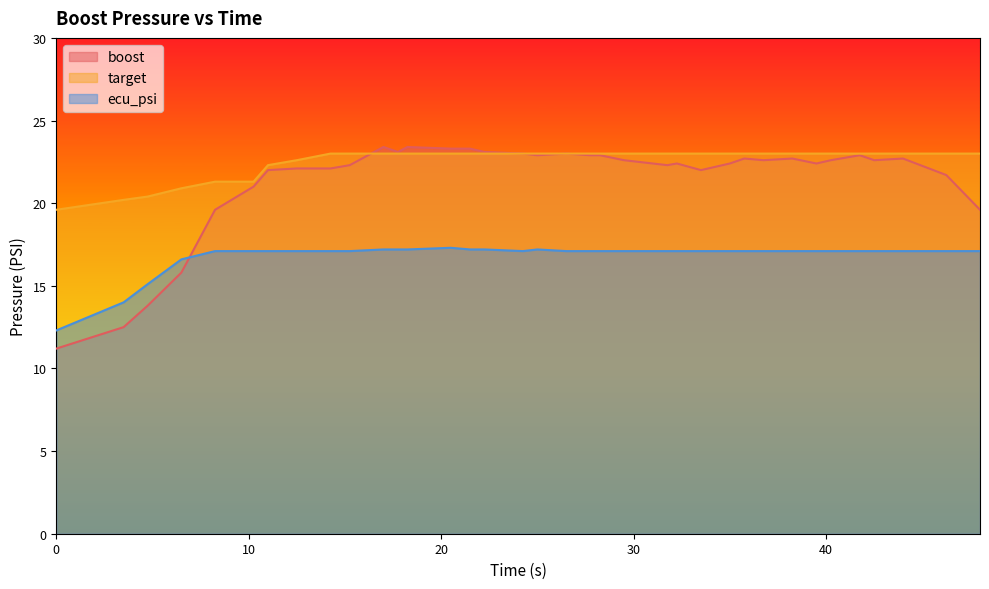

At how many categories does at least one series exceed 14?

36